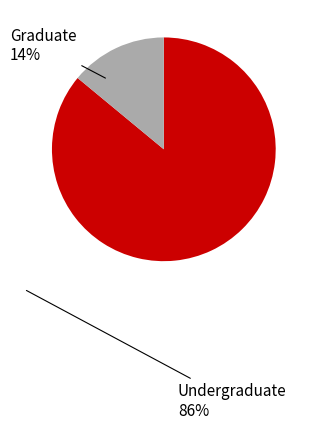

Is there a majority slice in this chart?

Yes